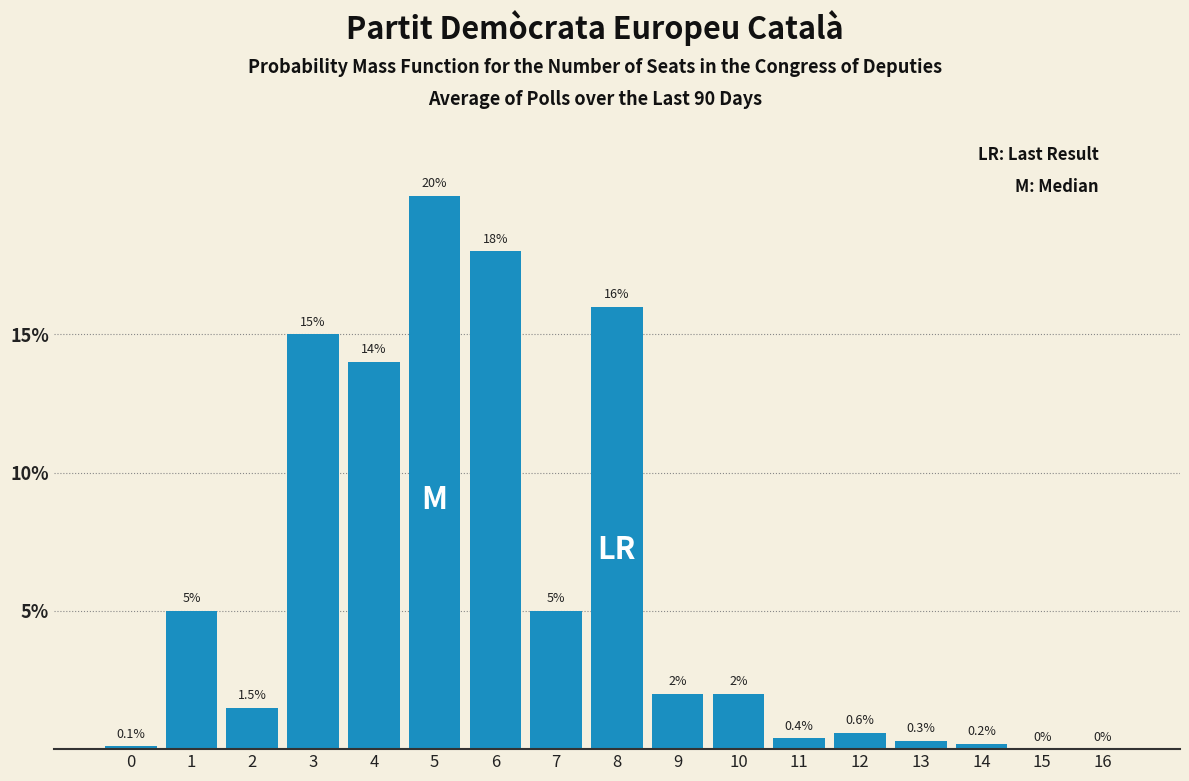

Reading left to right, transcribe all the data shown in this chart.

0=0.1	1=5.0	2=1.5	3=15.0	4=14.0	5=20.0	6=18.0	7=5.0	8=16.0	9=2.0	10=2.0	11=0.4	12=0.6	13=0.3	14=0.2	15=0.0	16=0.0